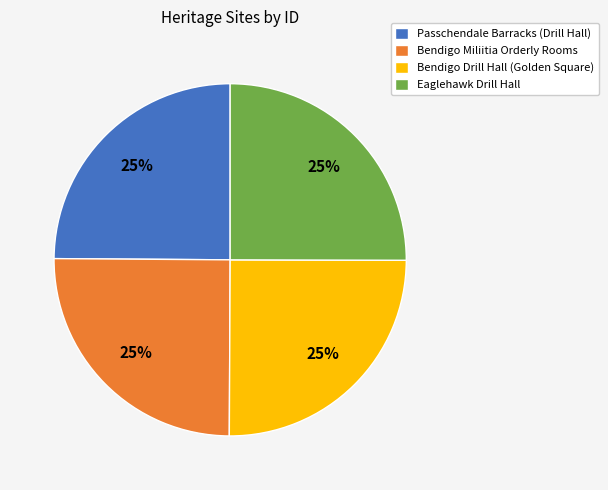

Approximately how many times larger is the value at Bendigo Miliitia Orderly Rooms compared to Passchendale Barracks (Drill Hall)?

1.0